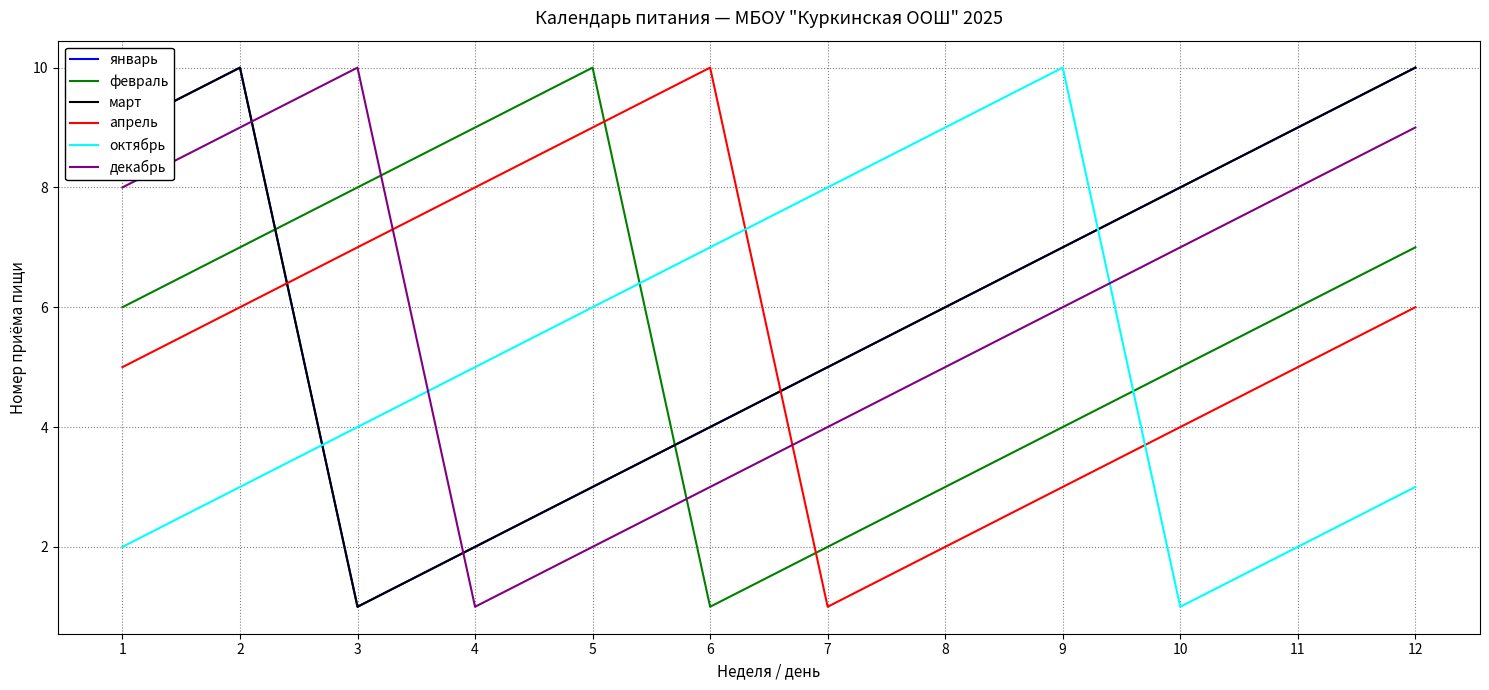

Is this an area chart (filled region under the line)?

No